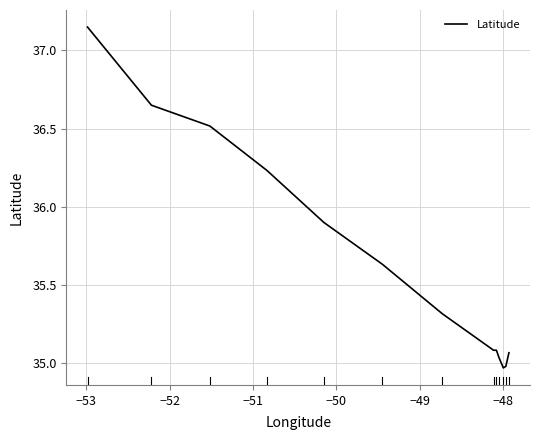

What is the difference between the maximum and minimum values?

2.2